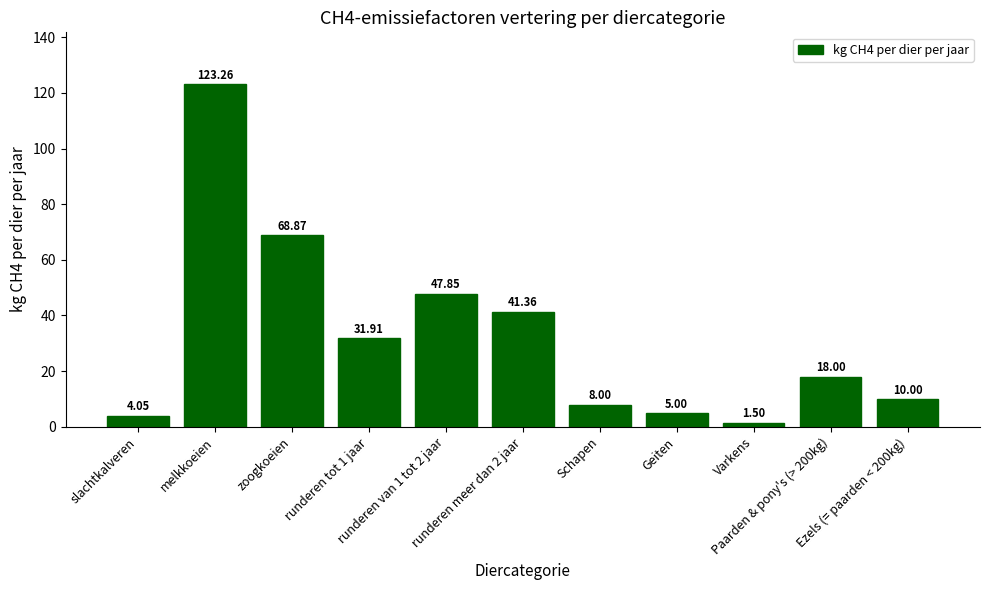

Where is the data nearest to the value 62?

zoogkoeien